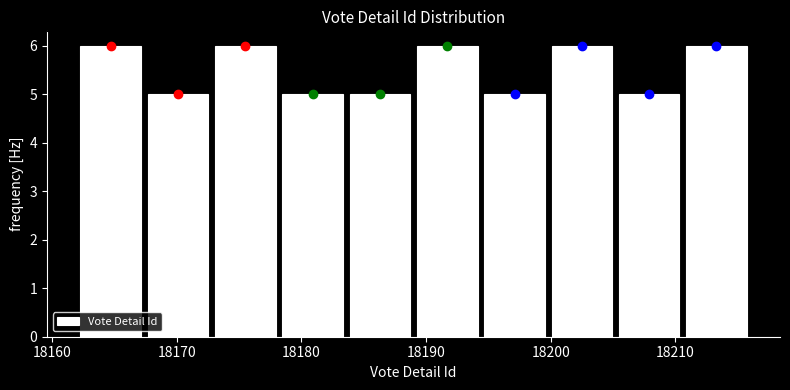

Reading left to right, transcribe this chart: for each bar, give the range it covers on the x-axis and its height. Neither the bar edges nor the heights are printed on the chart, so give them approximately, as read against the axes.

18162.0 to 18167.4: 6
18167.4 to 18172.8: 5
18172.8 to 18178.2: 6
18178.2 to 18183.6: 5
18183.6 to 18189.0: 5
18189.0 to 18194.4: 6
18194.4 to 18199.8: 5
18199.8 to 18205.2: 6
18205.2 to 18210.6: 5
18210.6 to 18216.0: 6